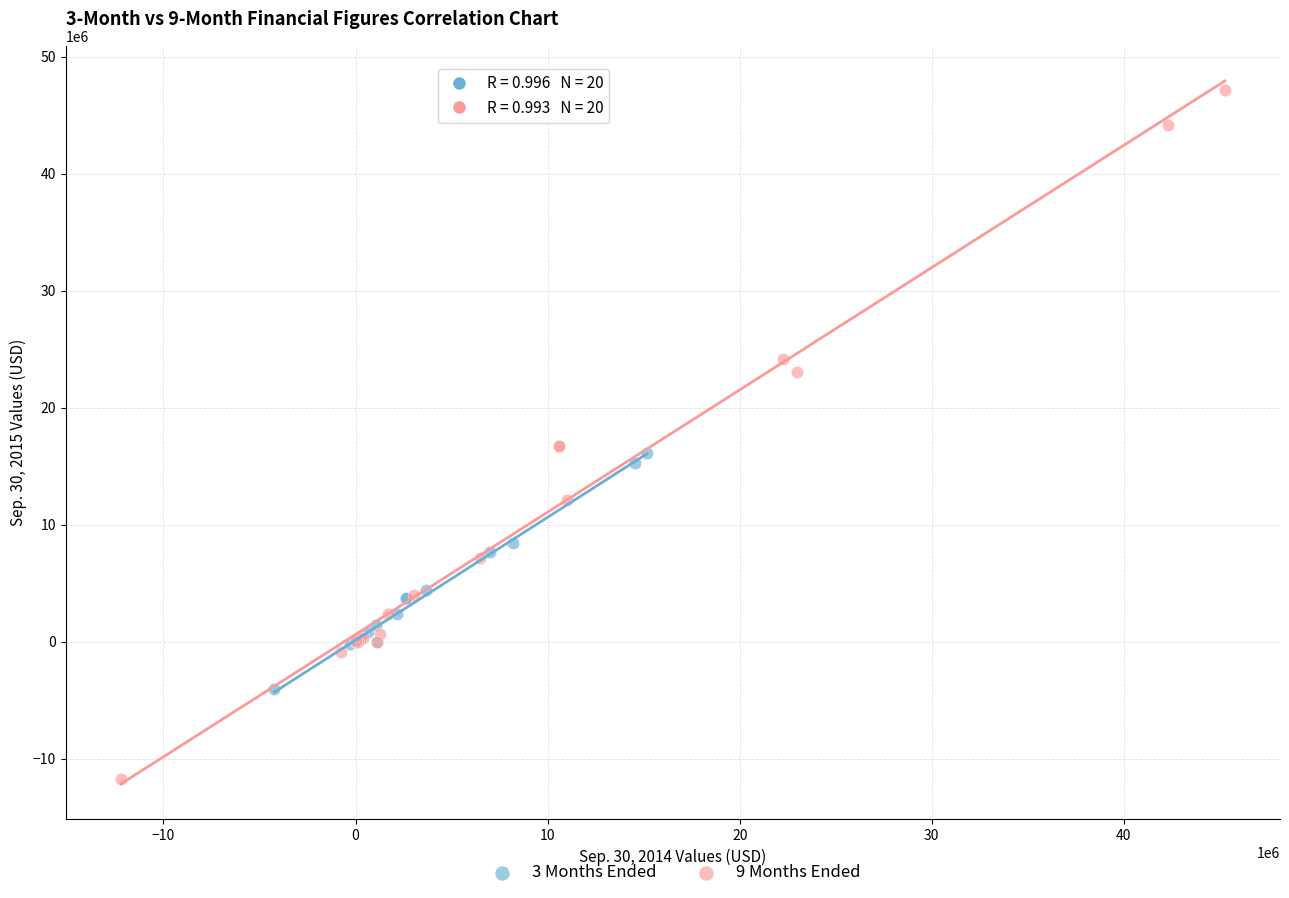

Which series has the largest Y range (max minus min)?

9 Months Ended